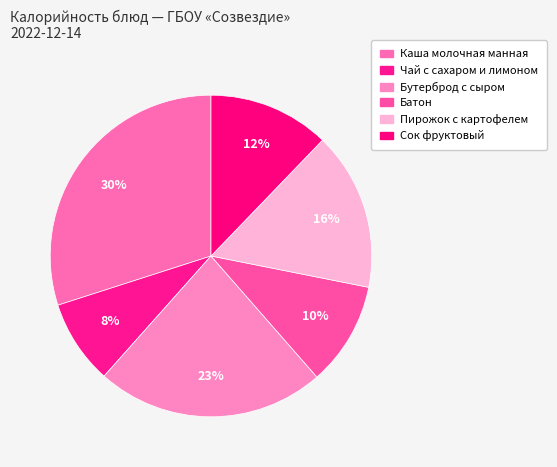

True or false: Батон accounts for 18% of the total.

False